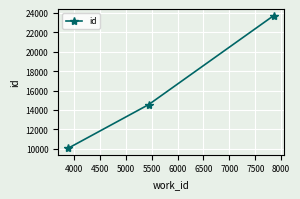

What is the difference between the maximum and minimum values?

13656